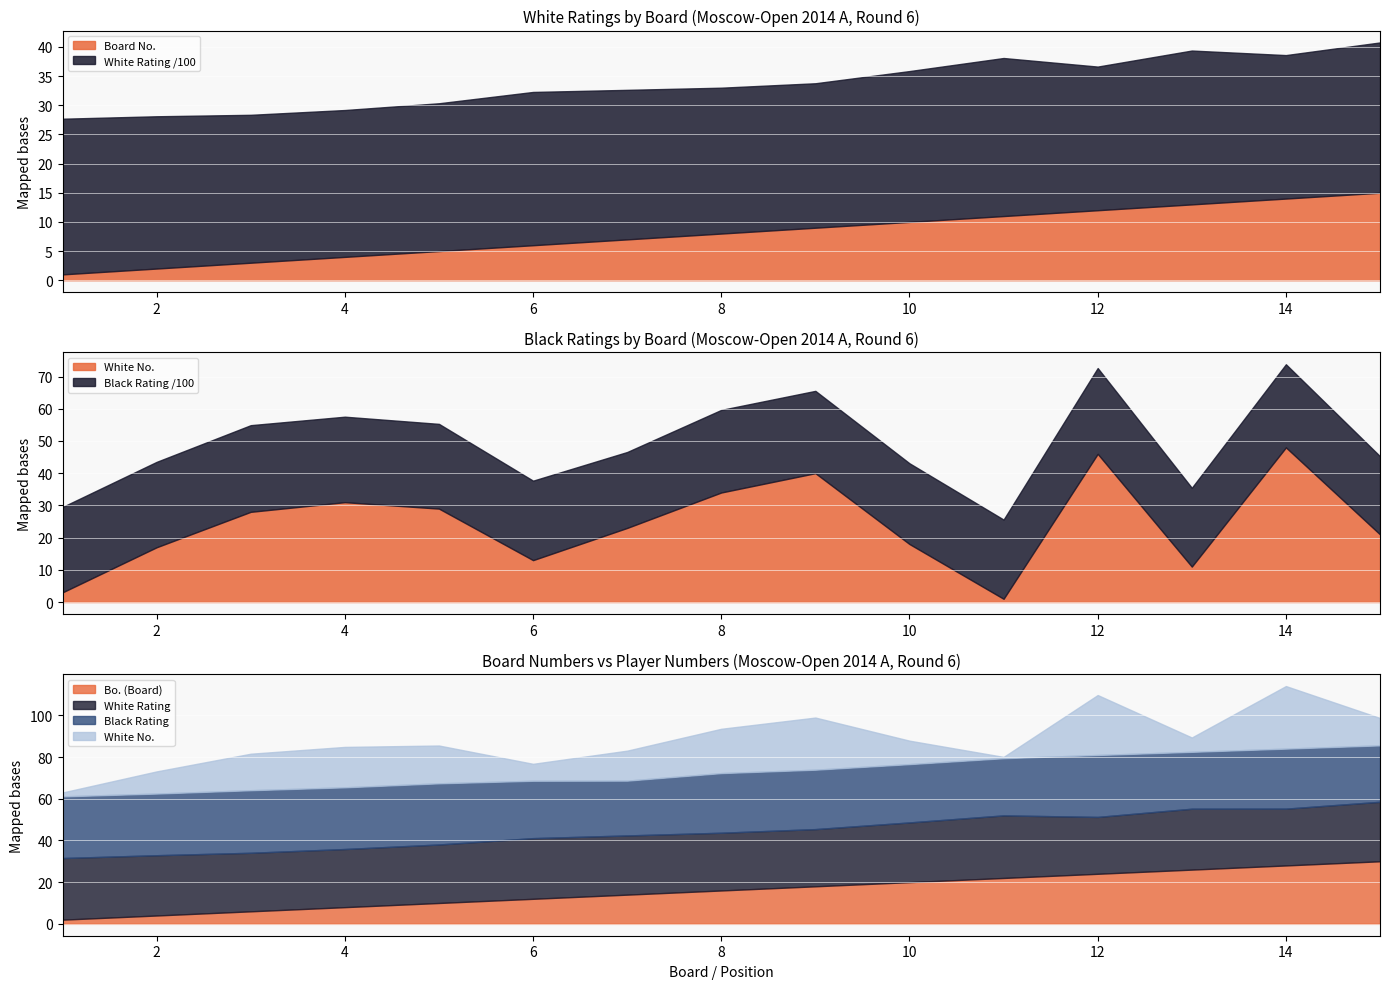

What is the difference between the maximum and minimum values in the White Rating series?

250